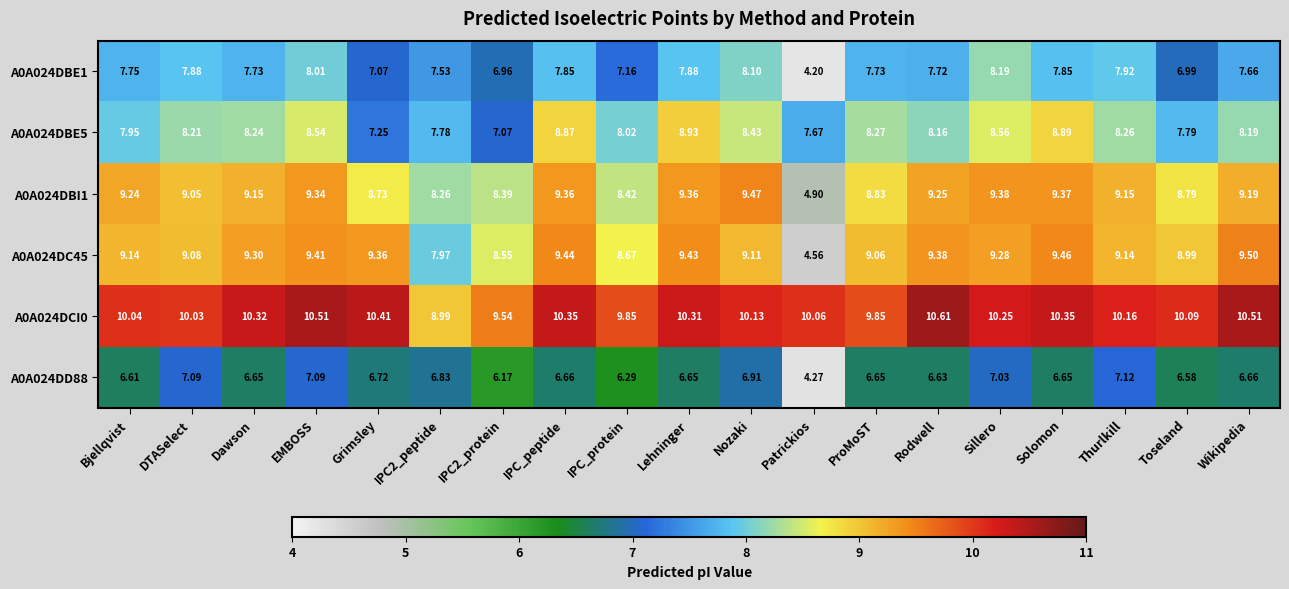

At which category is the sum across all series the highest?

EMBOSS